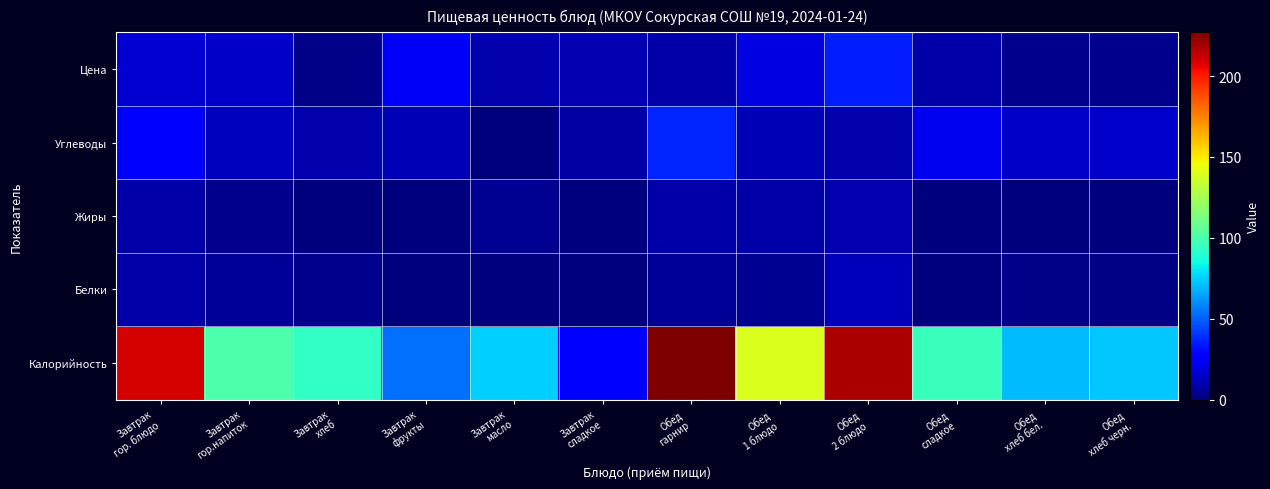

Which category has the lowest value across all series?

Завтрак
масло